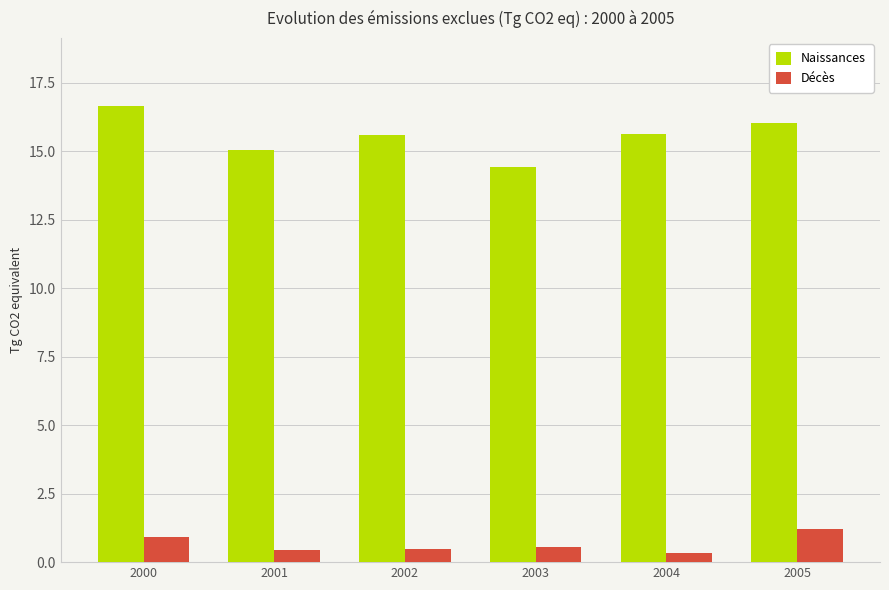

What is the spread (max minus min) of values at 2003?

13.9